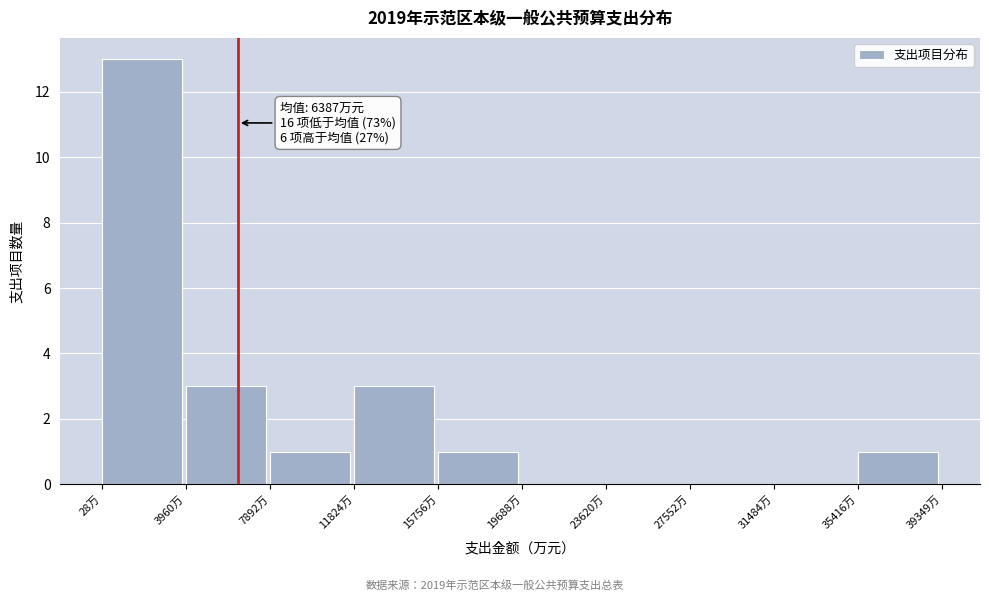

Which range on the x-axis has the tallest bar?

0 to 4000